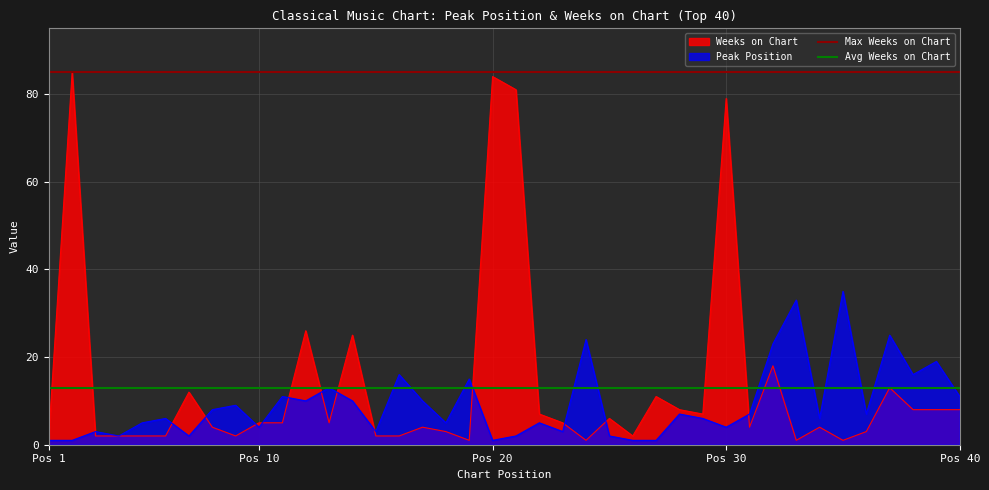

The value of Peak Position at Pos 40 is 7. True or false?

False